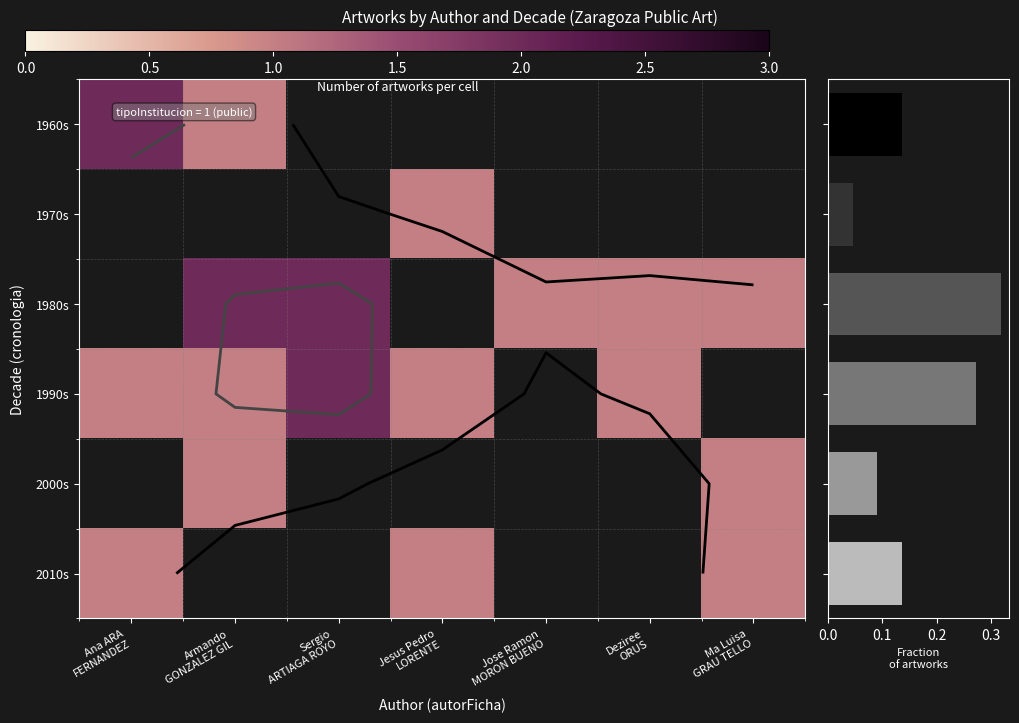

Which series changed the most between Sergio ARTIAGA ROYO and Jesus Pedro LORENTE?

1990s